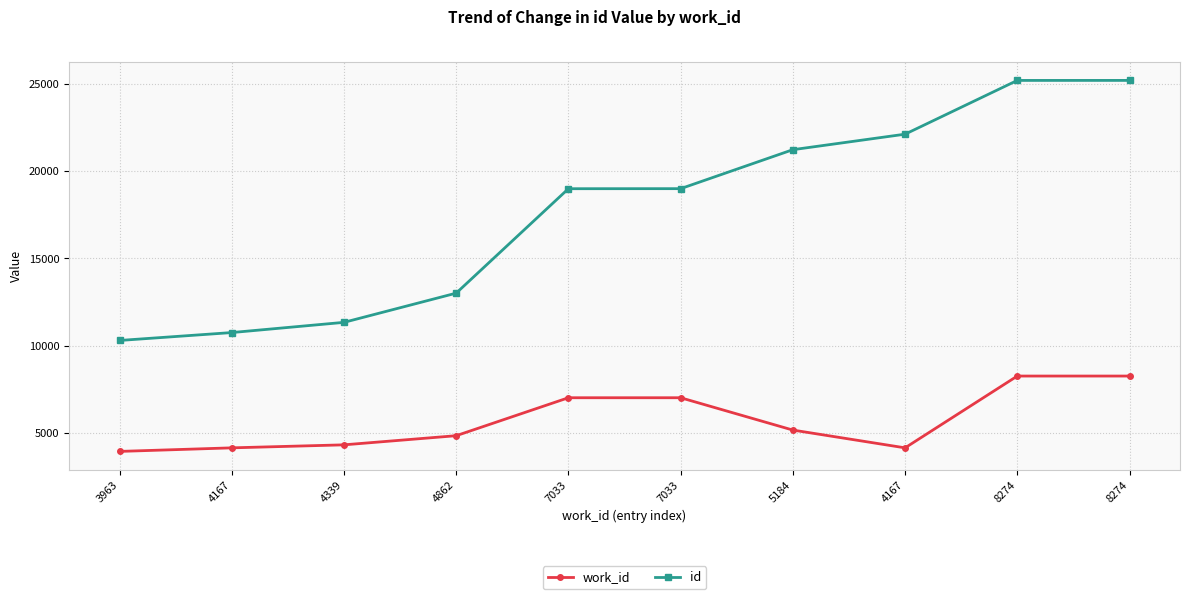

What are all the series names shown in the legend?

work_id, id